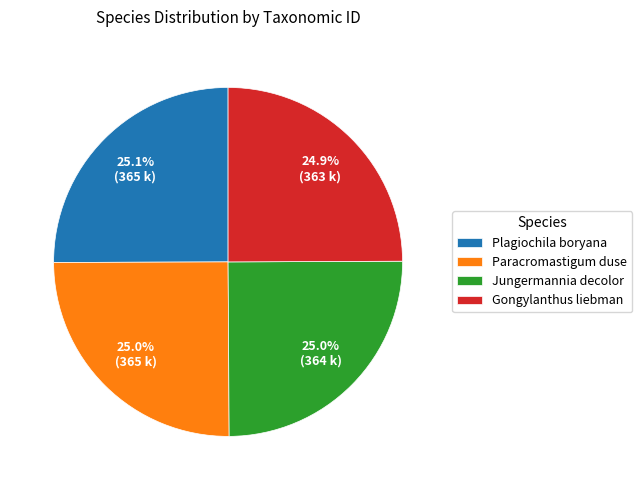

Approximately how many times larger is the value at Paracromastigum duse compared to Jungermannia decolor?

1.0